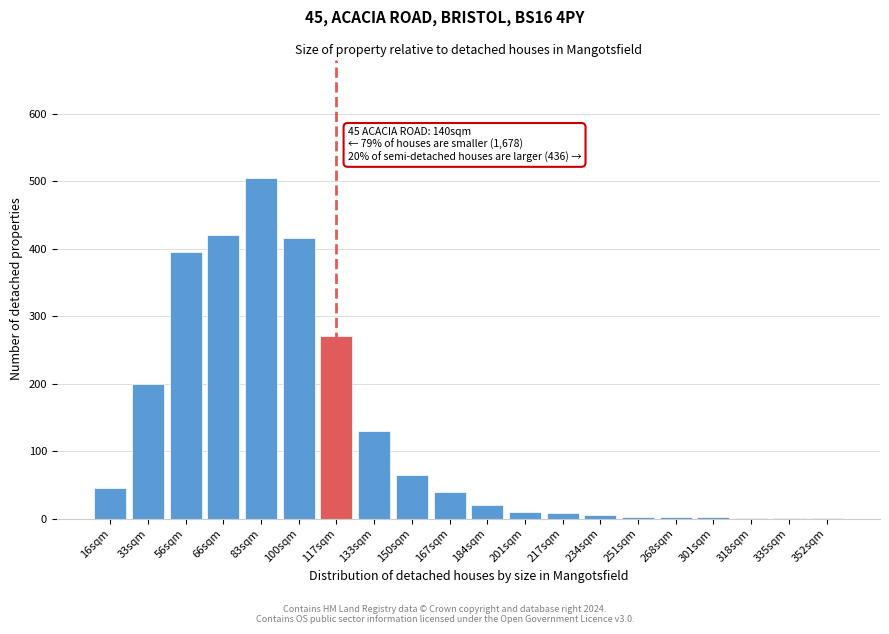

At which label is the value closest to 253?

117sqm